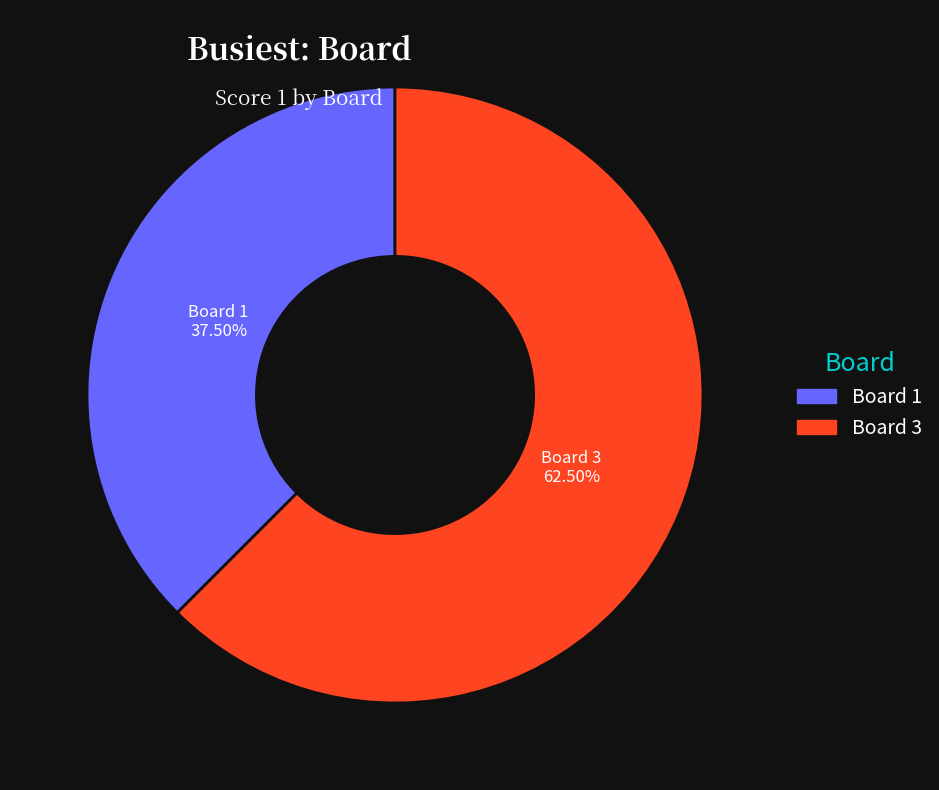

Does any single category account for the majority?

Yes